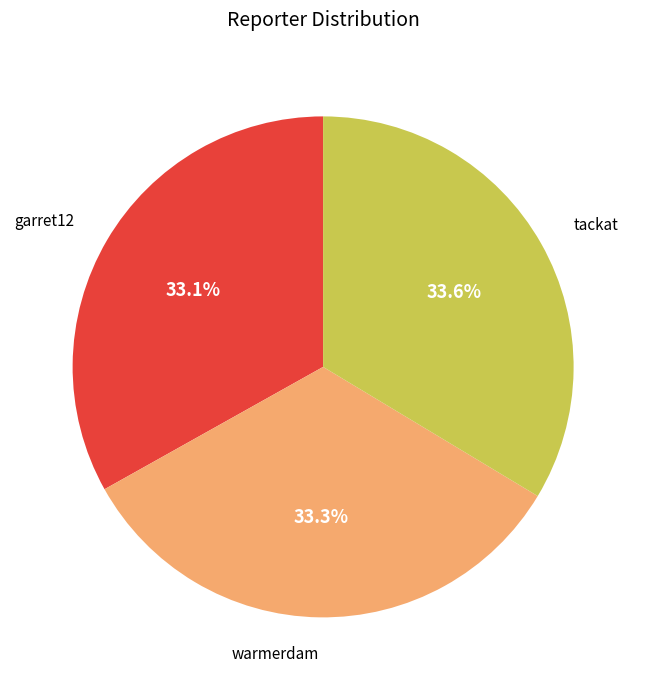

Which has a higher value, garret12 or tackat?

tackat